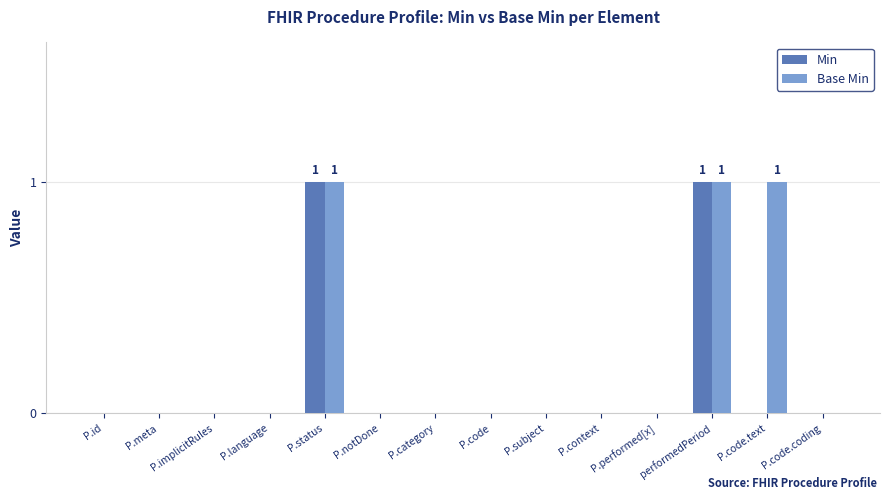

The Base Min series shows 0 at P.status. True or false?

False